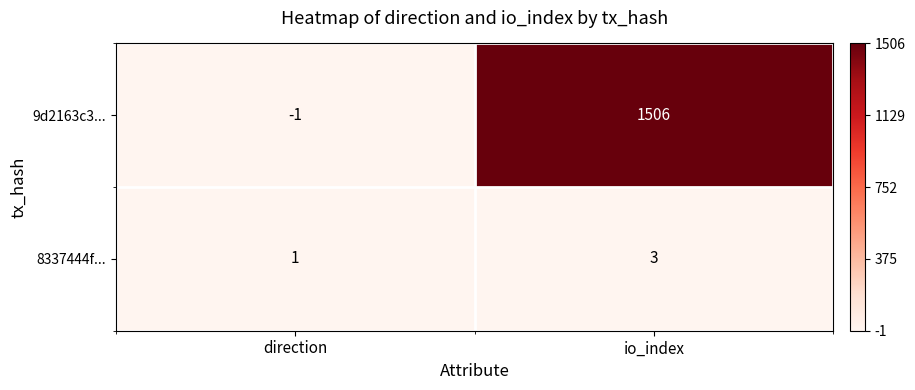

What is the greatest value displayed?

1506